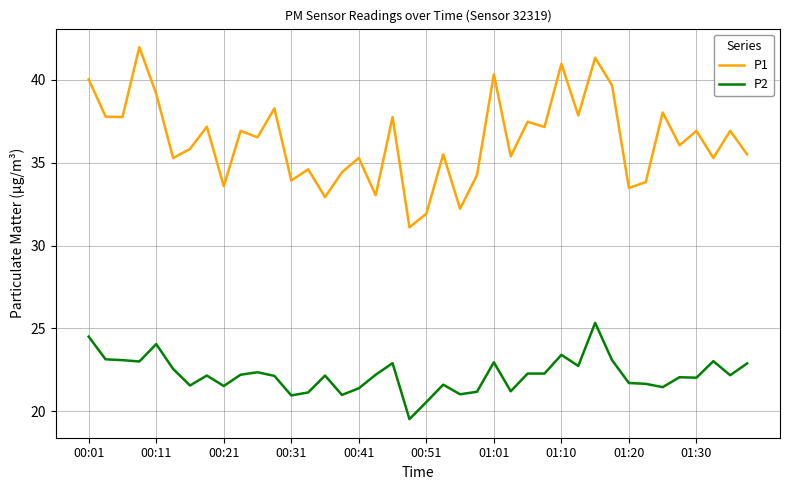

True or false: P1 and P2 intersect in this chart.

False